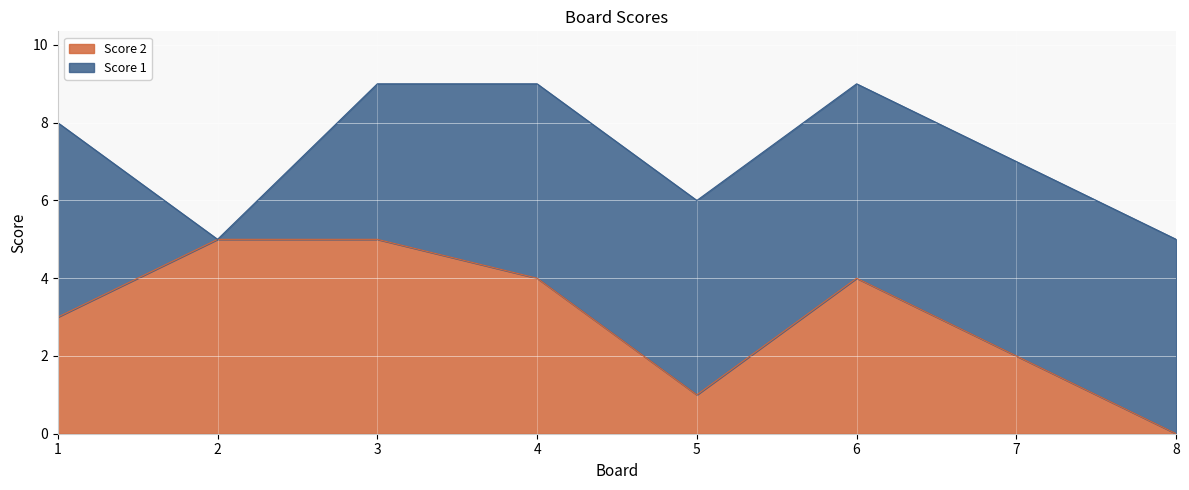

What is the average value?

3